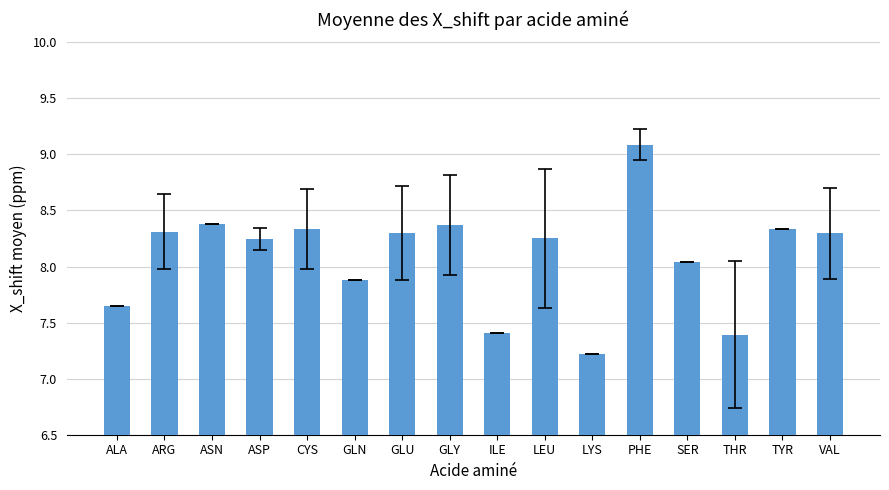

What is the ratio of the value at PHE to the value at ASP?

1.1